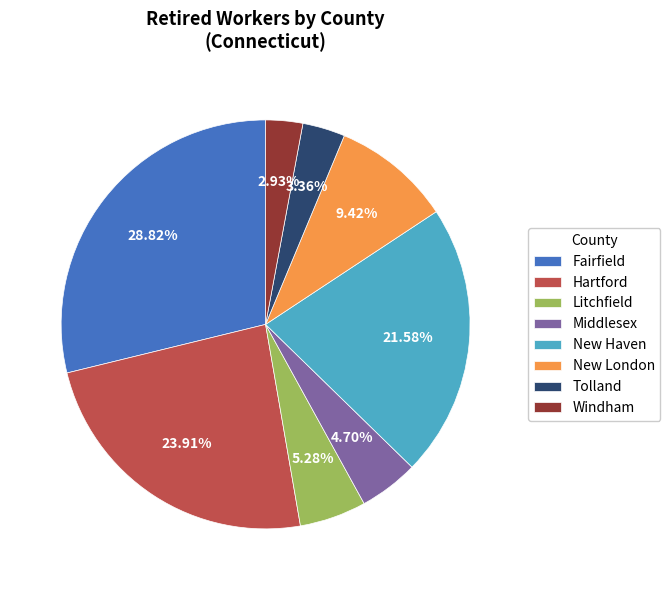

The Middlesex slice represents 5% of the pie. True or false?

True